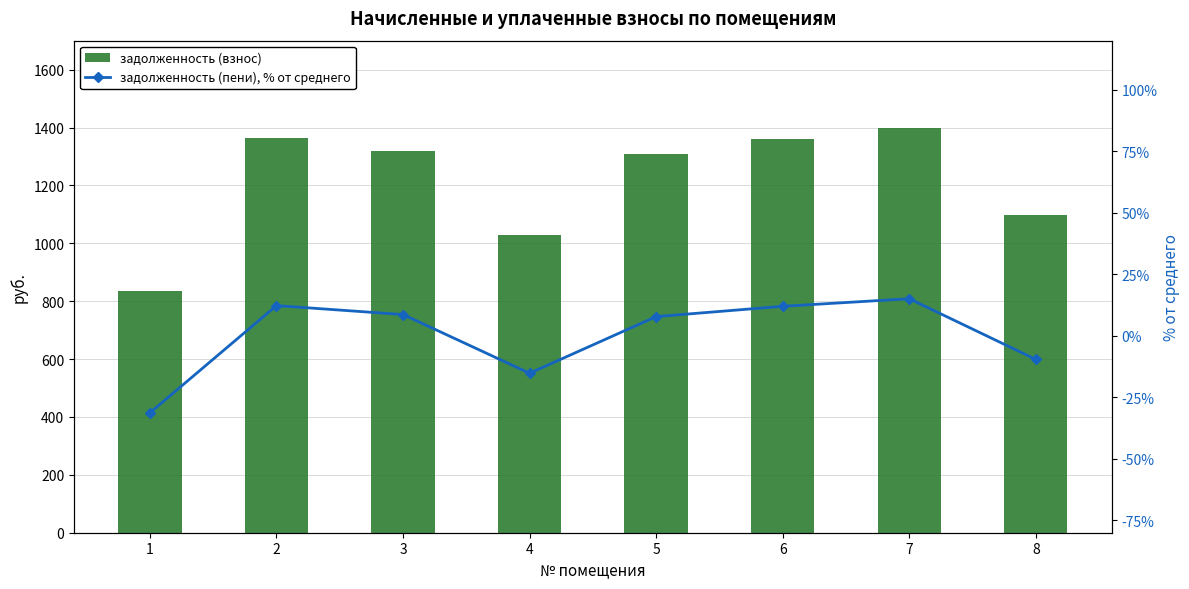

Reading left to right, what are all the values shown in this chart?

задолженность (взнос): 1=834.2	2=1362.8	3=1318.7	4=1029.2	5=1308.5	6=1359.4	7=1396.7	8=1097.5
задолженность (пени), % от среднего: 1=-31.2	2=12.3	3=8.7	4=-15.2	5=7.8	6=12.0	7=15.1	8=-9.6